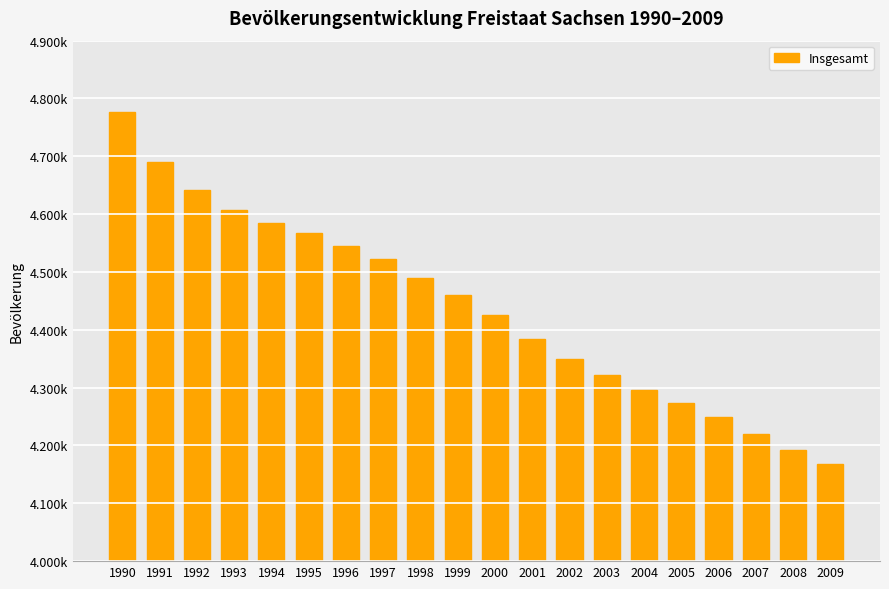

Does the chart contain any negative values?

No